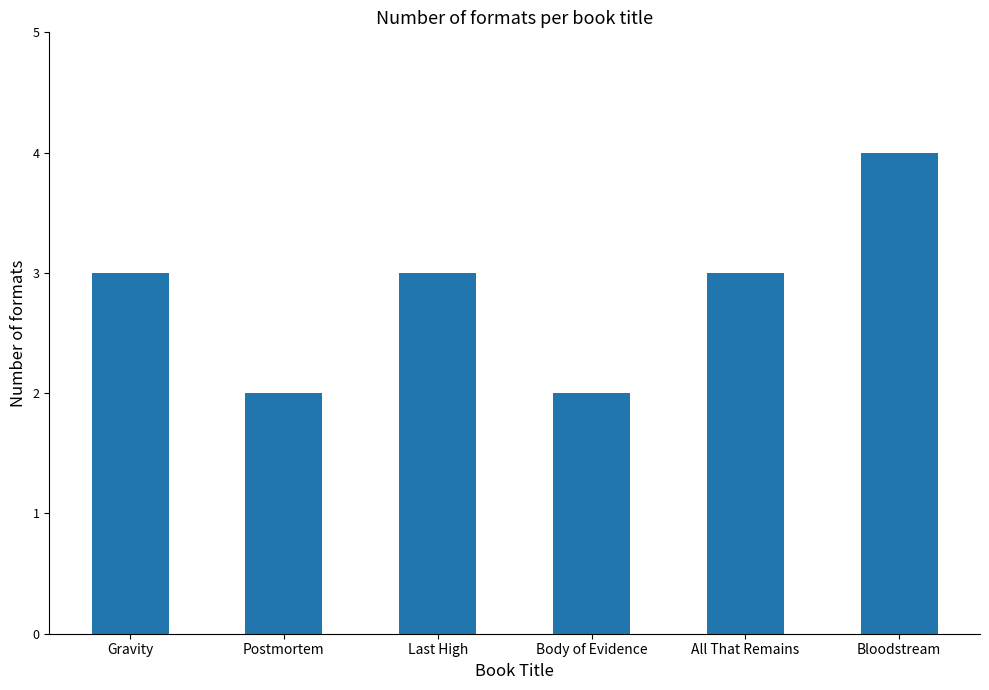

Reading left to right, extract all data points from this chart.

Gravity=3	Postmortem=2	Last High=3	Body of Evidence=2	All That Remains=3	Bloodstream=4